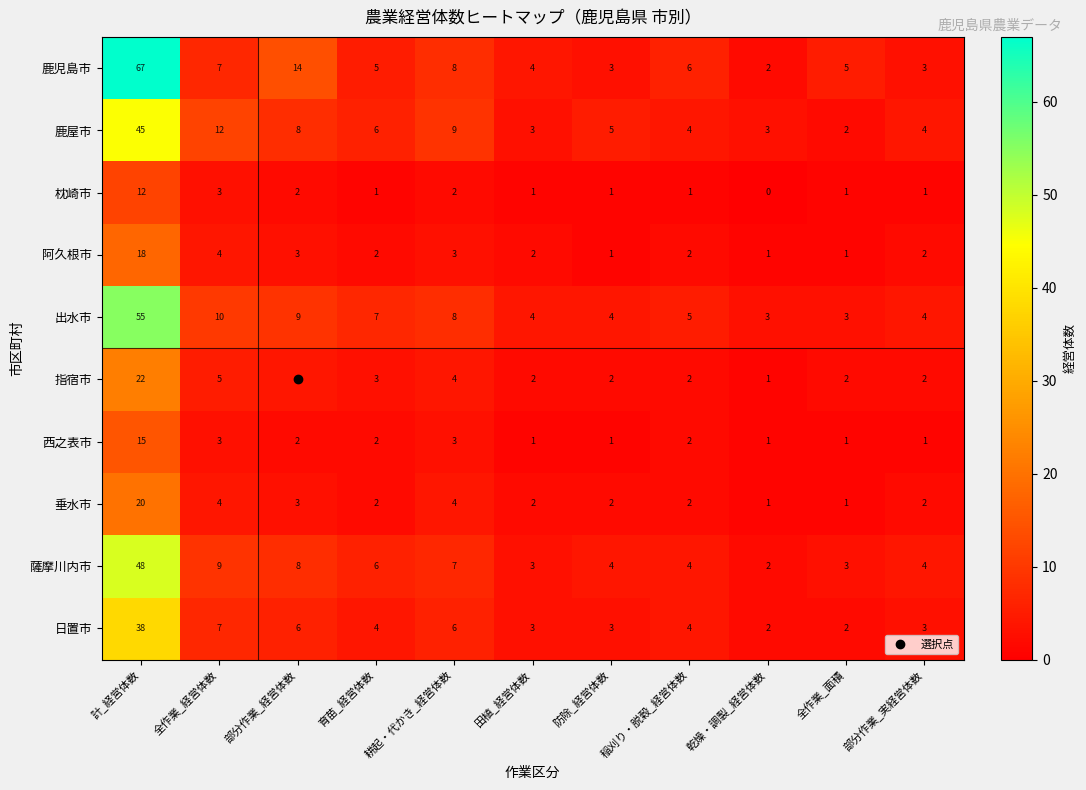

List the series in order of their peak value, highest first.

鹿児島市, 出水市, 薩摩川内市, 鹿屋市, 日置市, 指宿市, 垂水市, 阿久根市, 西之表市, 枕崎市